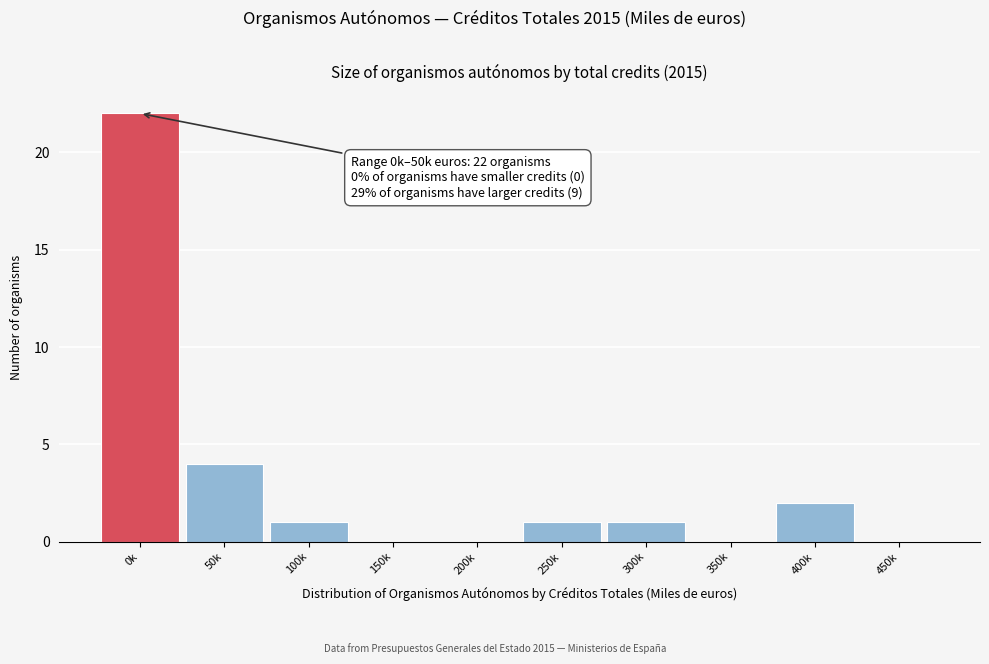

Reading left to right, transcribe all the data shown in this chart.

0k=22	50k=4	100k=1	150k=0	200k=0	250k=1	300k=1	350k=0	400k=2	450k=0